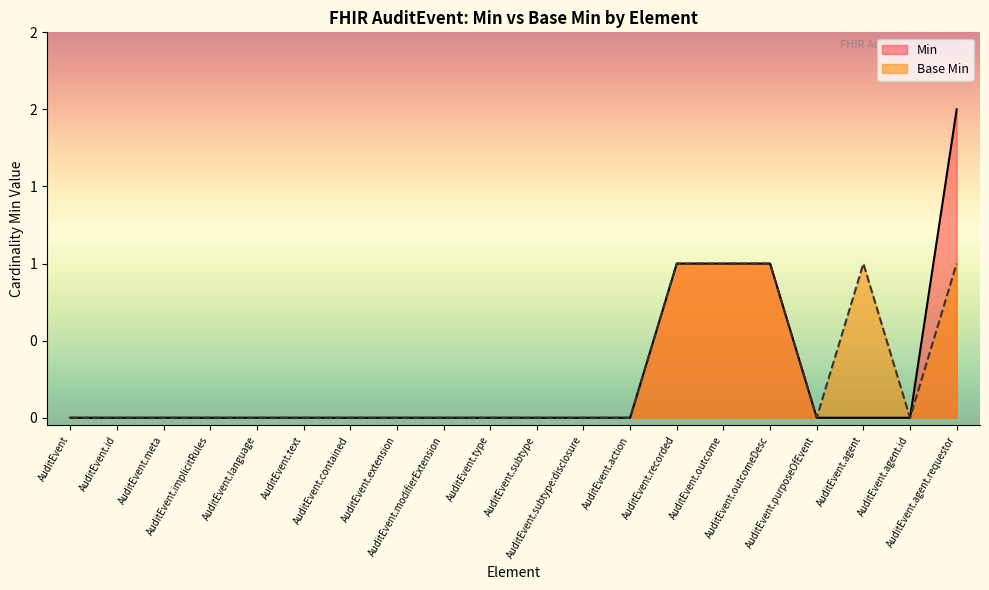

List the series in order of their peak value, lowest first.

Base Min, Min